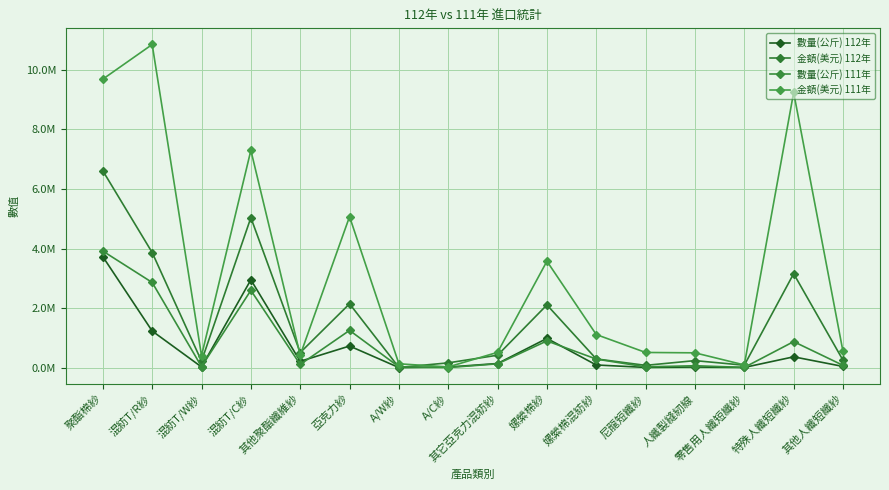

At which category does 金額(美元) 112年 reach its first local valley?

混紡T/W紗